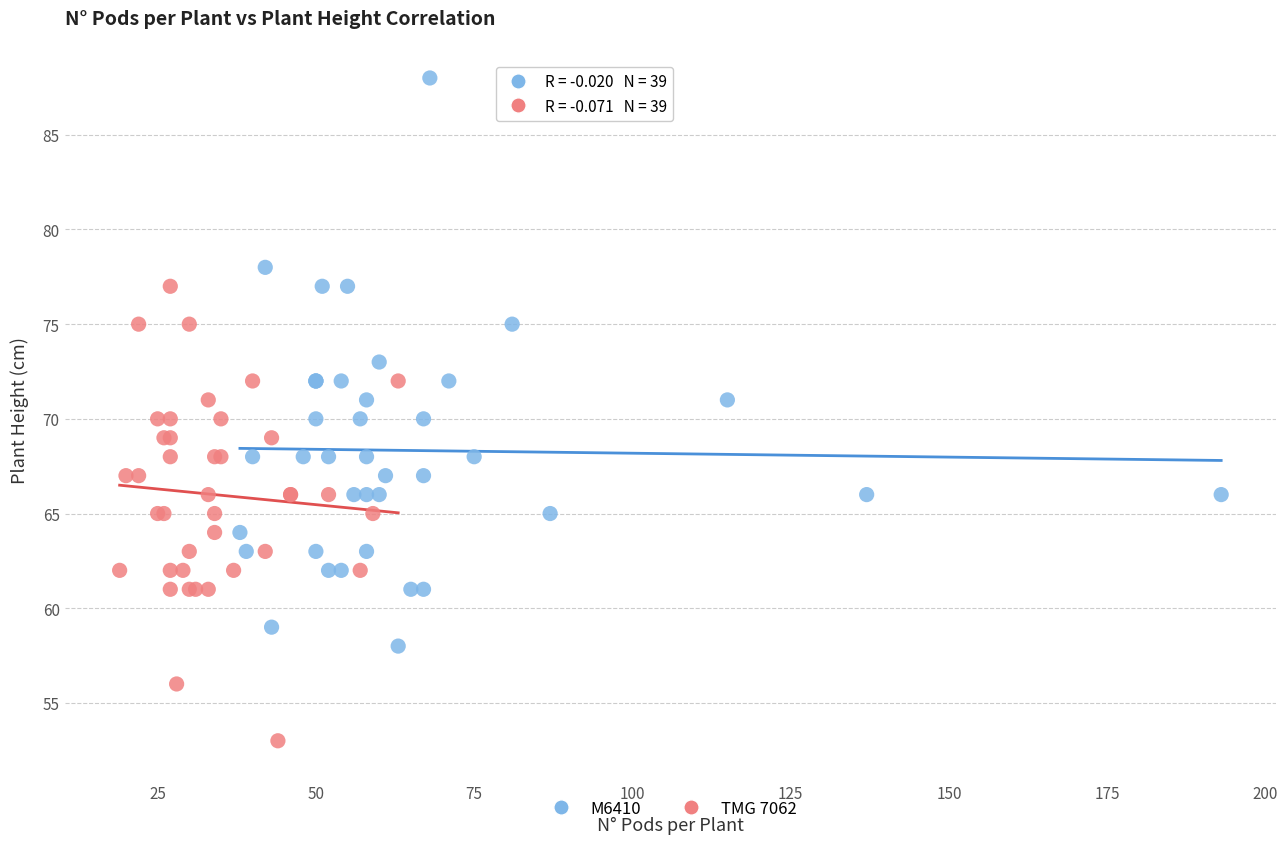

Which series has the largest Y range (max minus min)?

M6410